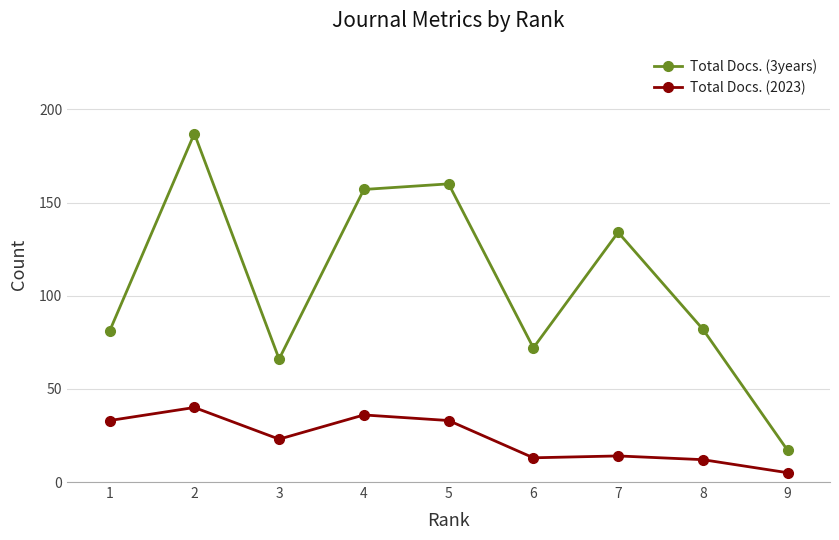

Does the chart have visible grid lines?

Yes